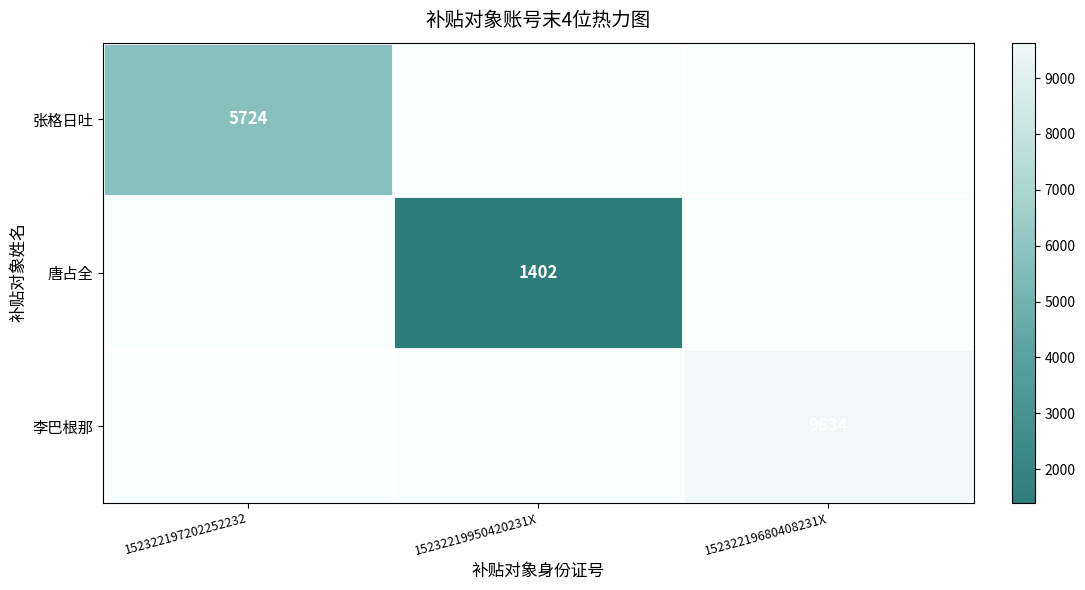

Is it true that 唐占全 equals 2207 at 15232219950420231X?

False